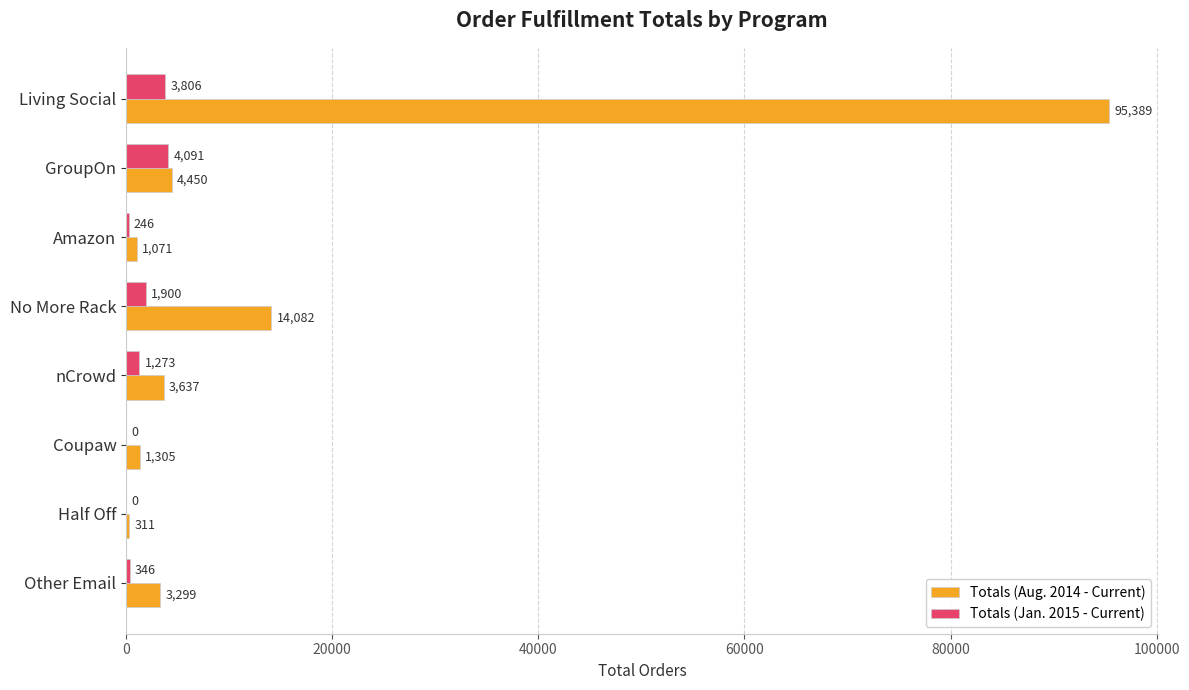

At which label is Totals (Jan. 2015 - Current) closest to 2045?

No More Rack